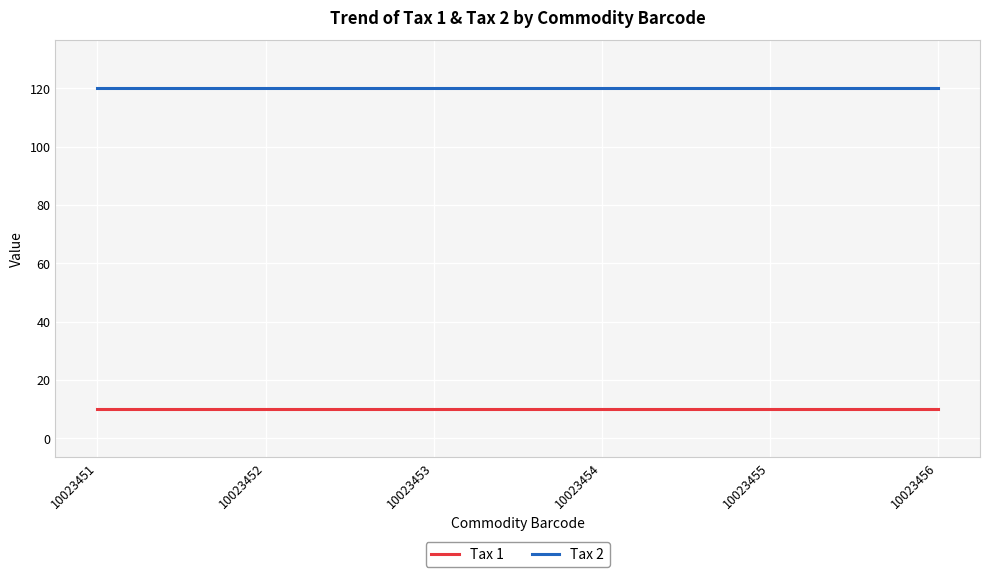

What is the average value of the Tax 1 series?

10